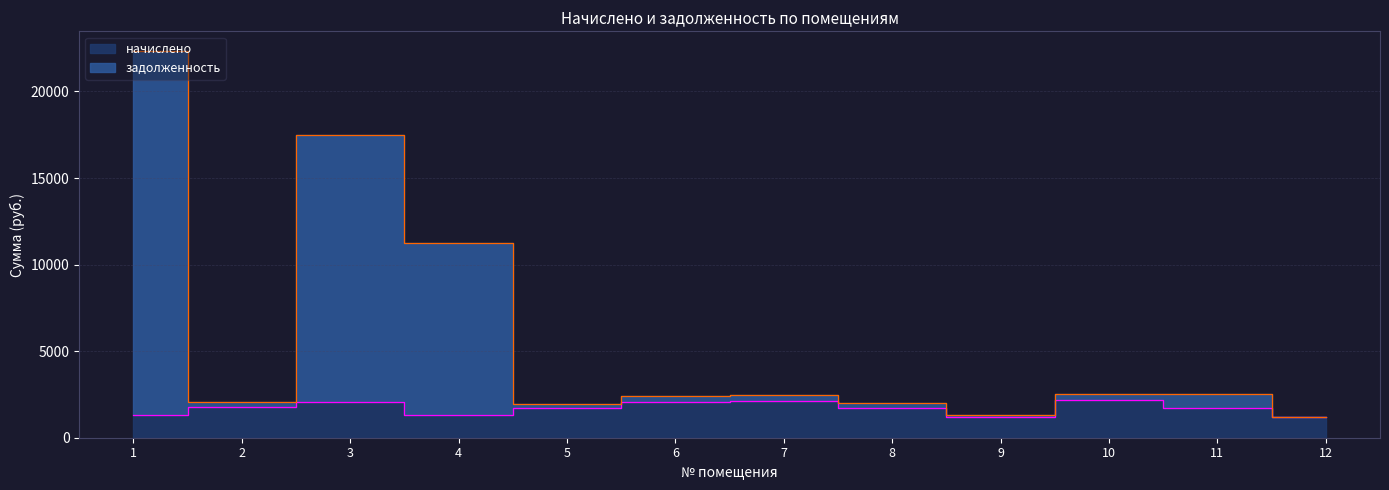

Where does the начислено series first go above 1729?

2